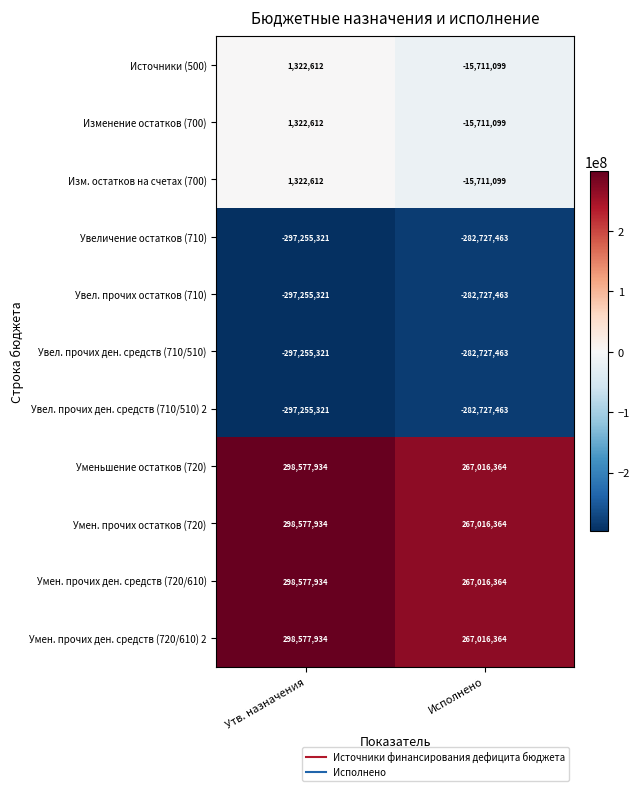

Is it true that Увел. прочих ден. средств (710/510) equals -282727463 at Исполнено?

True